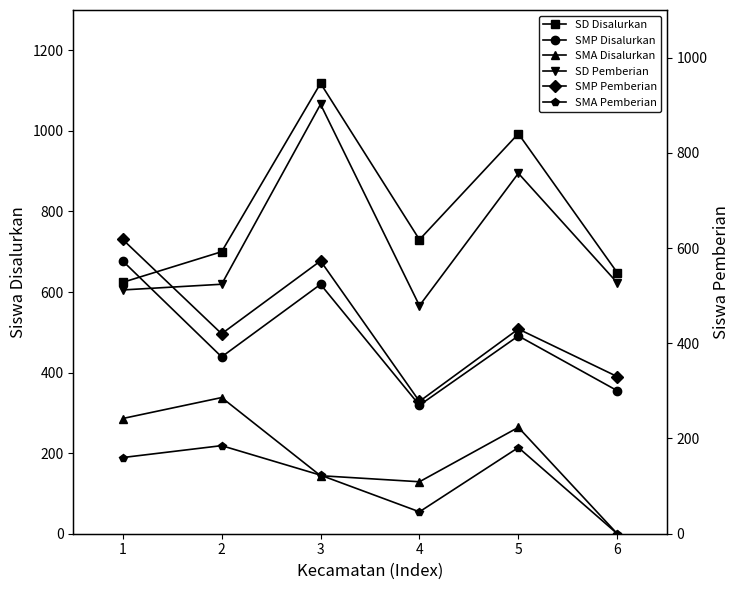

Is this an area chart (filled region under the line)?

No